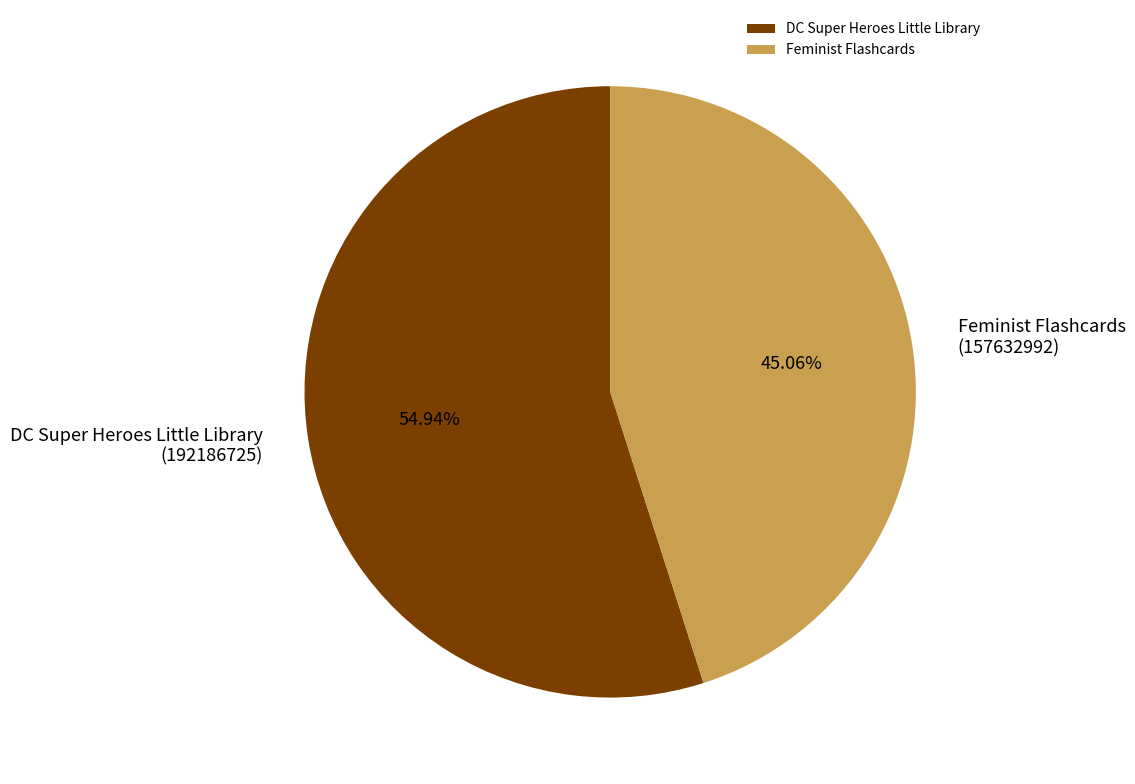

Rank the categories by value from highest to lowest.

DC Super Heroes Little Library, Feminist Flashcards